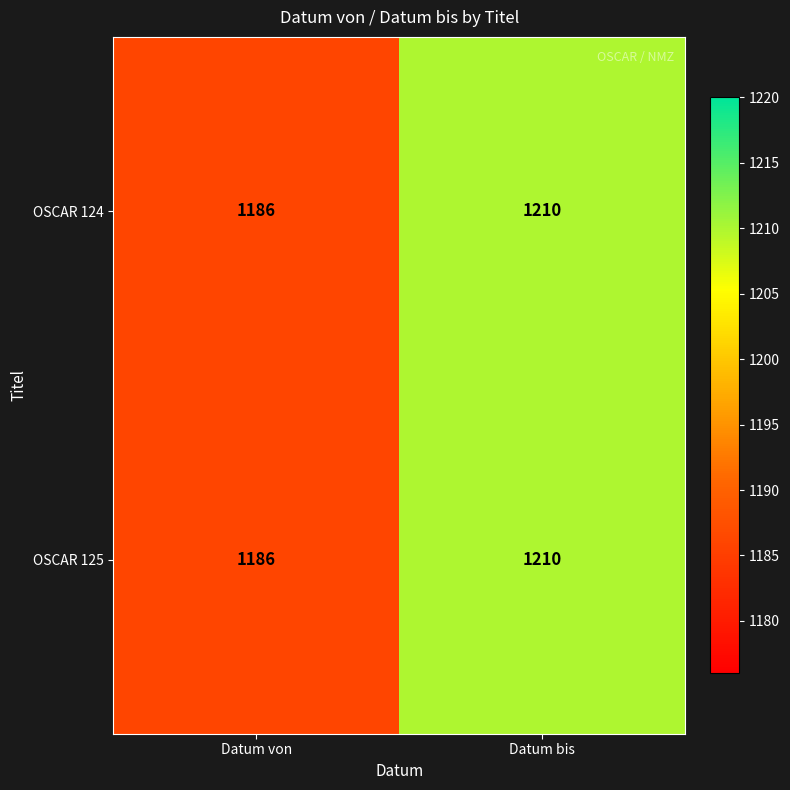

At how many categories does at least one series exceed 1203?

1